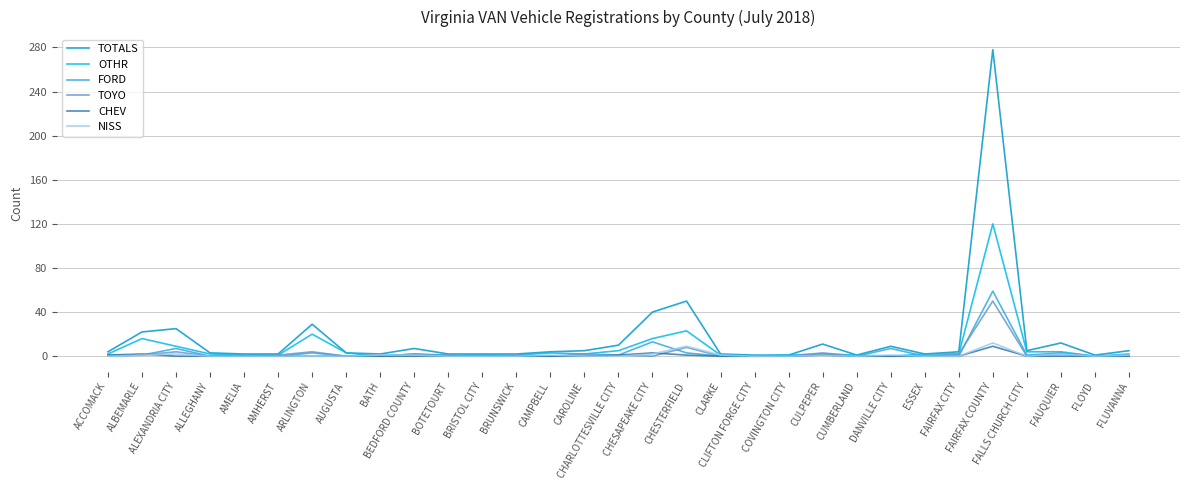

What is the difference between the maximum and second lowest values in the FORD series?

59